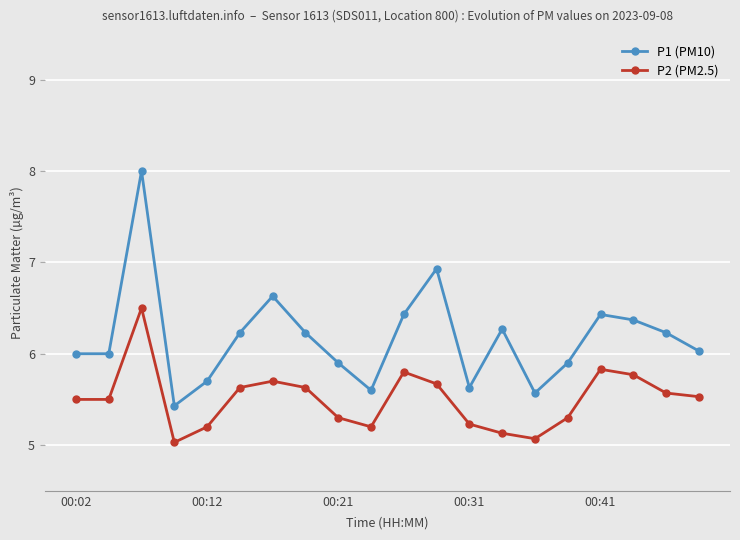

What is the greatest value displayed?

8.0